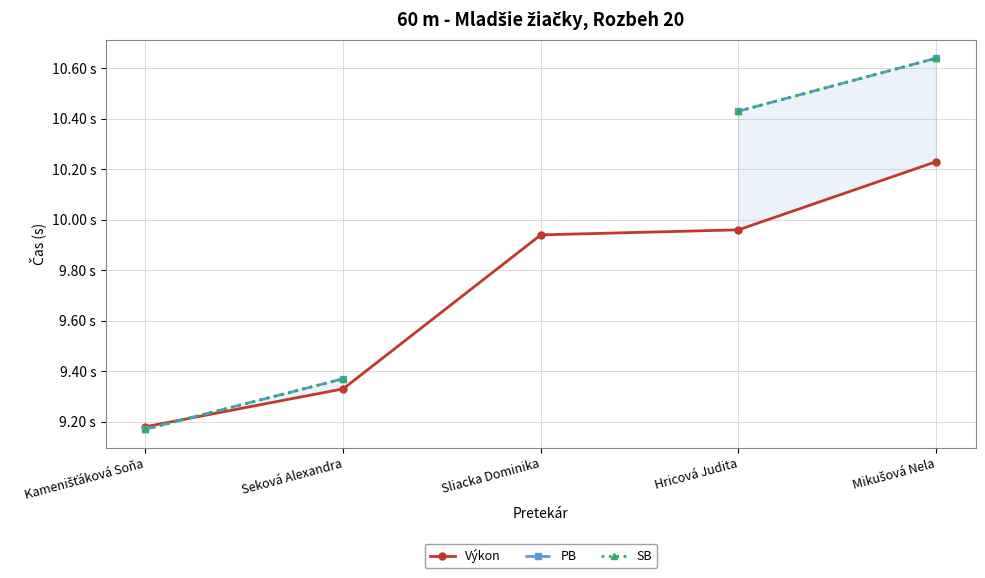

The value of SB at Hricová Judita is 17.0. True or false?

False